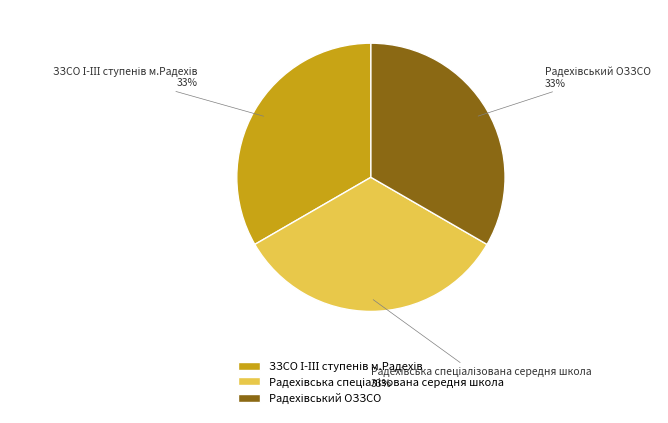

To the nearest percent, what is the average slice percentage?

33%